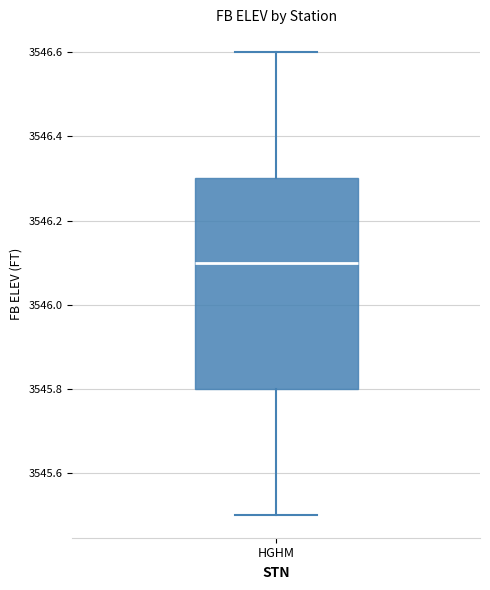

Read this box plot against the y-axis: the position of the median line, the range covered by the box, and the ends of both whiskers. The values are not printed on the chart, so give them approximately, as read against the axis.

median 3546.1, box 3545.8 to 3546.3, whiskers 3545.5 to 3546.6